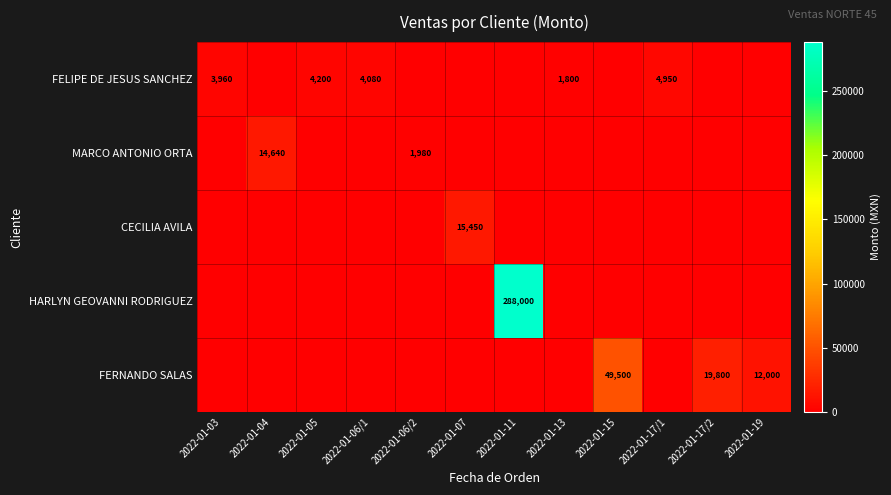

The value of CECILIA AVILA at 2022-01-07 is 22190. True or false?

False